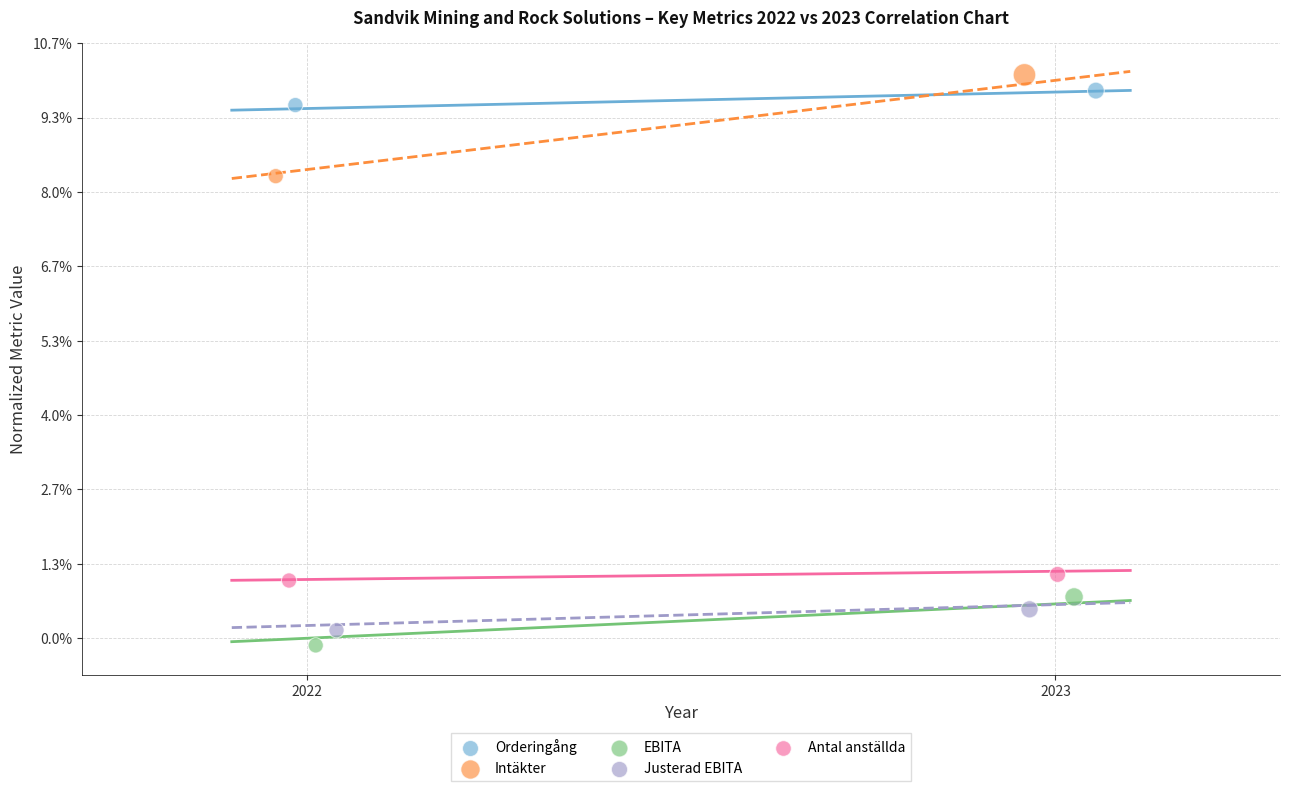

Which series reaches the maximum Y coordinate?

Intäkter